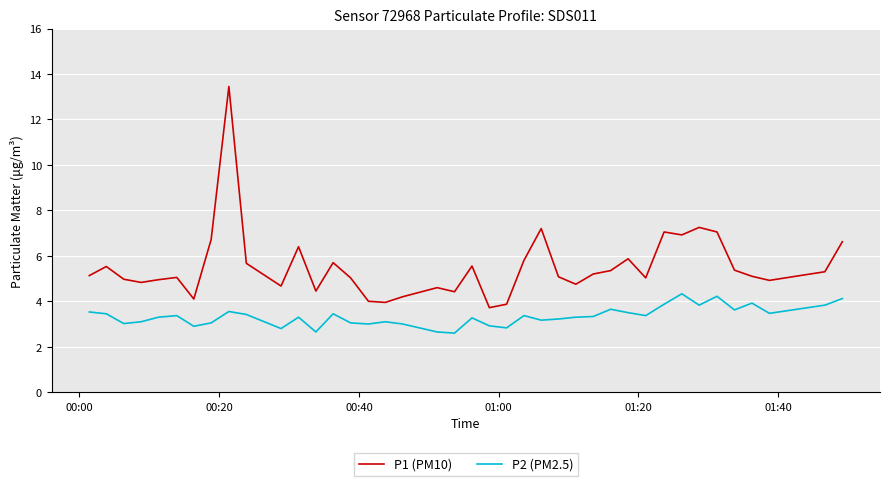

What is the maximum value for P2 (PM2.5)?

4.3